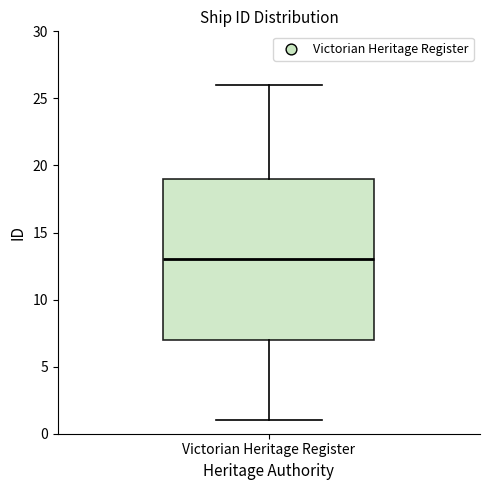

Where is the lower edge of the box for Victorian Heritage Register on the y-axis? The values are not printed on the chart, so give them approximately, as read against the axis.

7